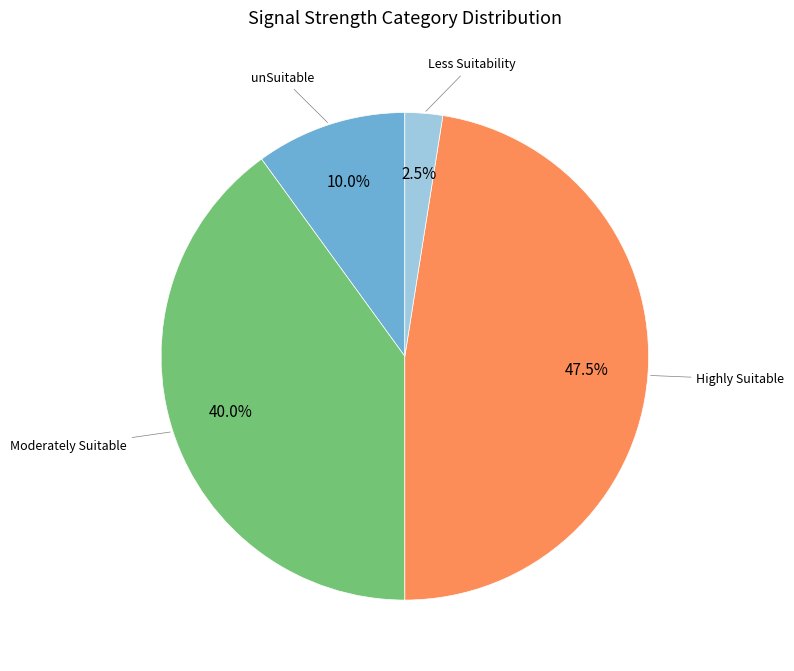

Is there any slice that represents more than half of the pie?

No